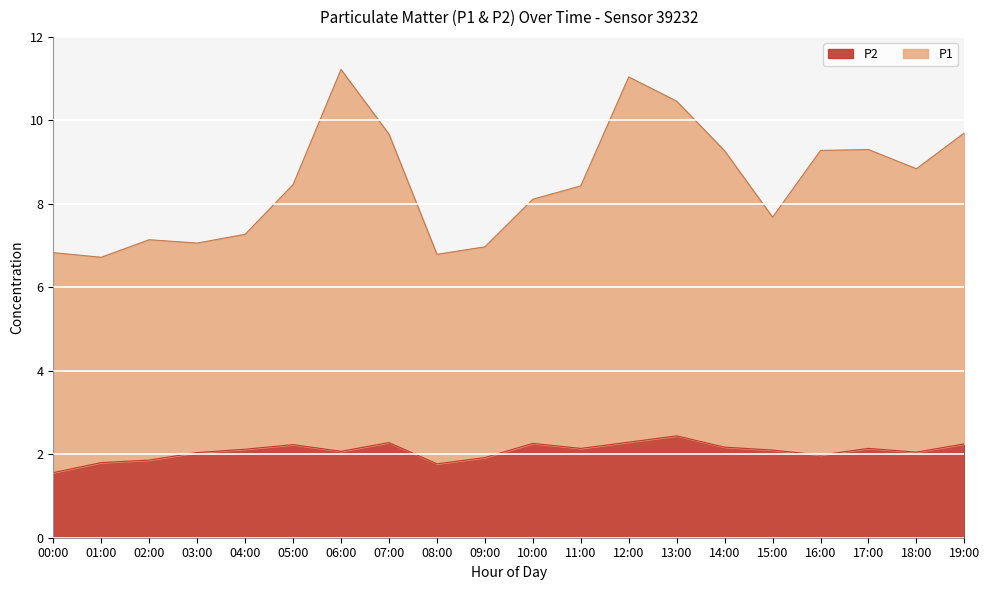

Does the chart display data point markers on the line(s)?

No